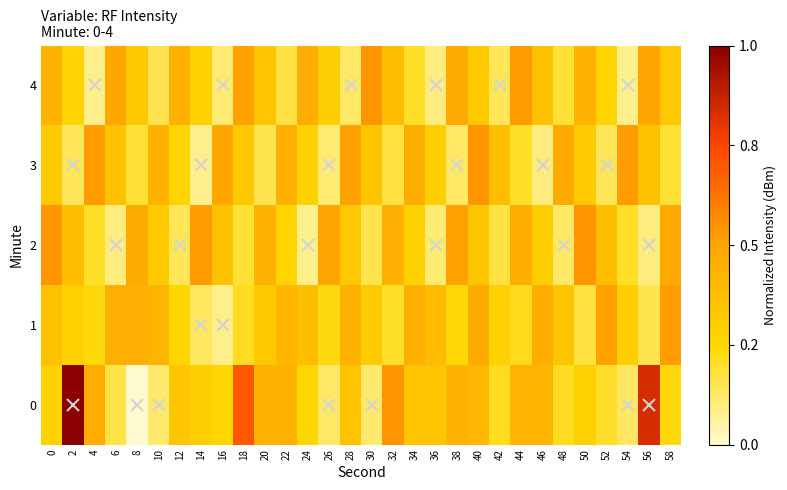

Reading left to right, what are all the values shown in this chart?

0: 0=0.3	2=1.0	4=0.5	6=0.2	8=0.0	10=0.1	12=0.3	14=0.3	16=0.3	18=0.7	20=0.4	22=0.4	24=0.3	26=0.1	28=0.3	30=0.1	32=0.5	34=0.3	36=0.3	38=0.4	40=0.4	42=0.2	44=0.4	46=0.4	48=0.2	50=0.3	52=0.2	54=0.1	56=0.8	58=0.2
1: 0=0.4	2=0.3	4=0.2	6=0.4	8=0.4	10=0.4	12=0.3	14=0.1	16=0.1	18=0.2	20=0.3	22=0.4	24=0.4	26=0.2	28=0.4	30=0.3	32=0.2	34=0.4	36=0.4	38=0.2	40=0.5	42=0.3	44=0.2	46=0.5	48=0.3	50=0.2	52=0.5	54=0.3	56=0.2	58=0.5
2: 0=0.5	2=0.4	4=0.2	6=0.1	8=0.5	10=0.3	12=0.1	14=0.5	16=0.4	18=0.2	20=0.4	22=0.3	24=0.1	26=0.5	28=0.3	30=0.2	32=0.4	34=0.3	36=0.1	38=0.5	40=0.3	42=0.2	44=0.5	46=0.3	48=0.1	50=0.5	52=0.4	54=0.2	56=0.1	58=0.5
3: 0=0.3	2=0.1	4=0.5	6=0.4	8=0.2	10=0.4	12=0.3	14=0.1	16=0.5	18=0.3	20=0.2	22=0.4	24=0.3	26=0.1	28=0.5	30=0.3	32=0.2	34=0.5	36=0.3	38=0.1	40=0.5	42=0.4	44=0.2	46=0.1	48=0.5	50=0.3	52=0.1	54=0.5	56=0.4	58=0.2
4: 0=0.4	2=0.3	4=0.1	6=0.5	8=0.3	10=0.2	12=0.4	14=0.3	16=0.1	18=0.5	20=0.3	22=0.2	24=0.5	26=0.3	28=0.1	30=0.5	32=0.4	34=0.2	36=0.1	38=0.5	40=0.3	42=0.1	44=0.5	46=0.4	48=0.2	50=0.4	52=0.3	54=0.1	56=0.5	58=0.3